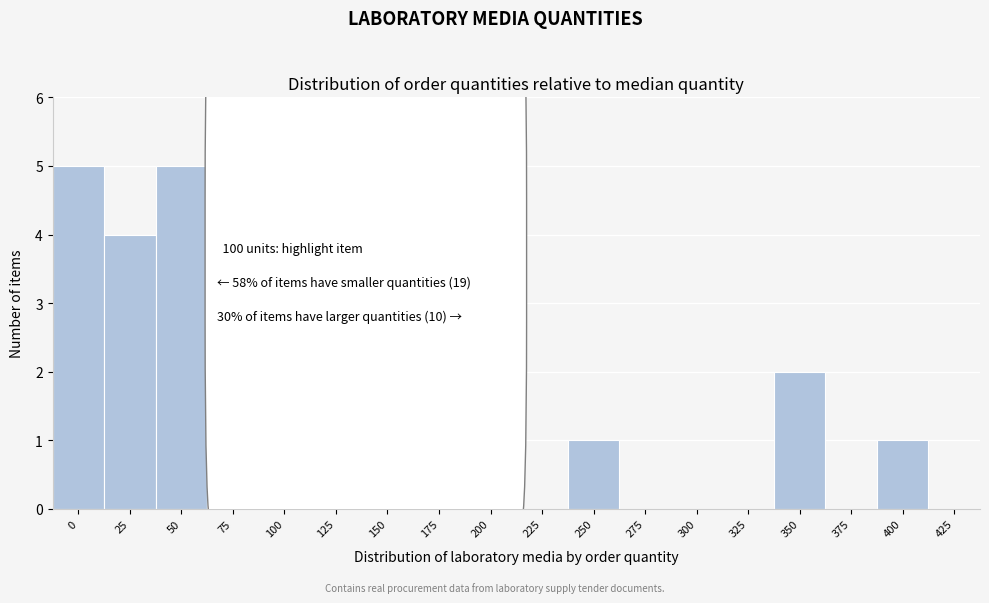

Reading left to right, extract all data points from this chart.

0=5	25=4	50=5	75=5	100=5	125=0	150=2	175=0	200=3	225=0	250=1	275=0	300=0	325=0	350=2	375=0	400=1	425=0